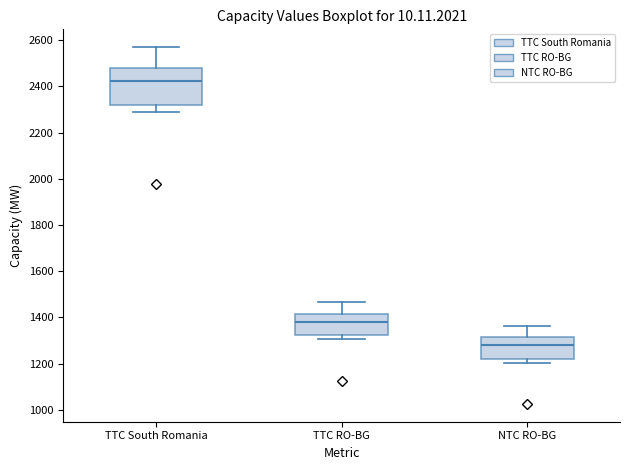

Reading left to right, transcribe this box plot: for each box, give where its median line is, the range the box spans, and where its two whiskers end, as read against the y-axis. The values are not printed on the chart, so give them approximately, as read against the axis.

TTC South Romania: median 2420, box 2320 to 2480, whiskers 2300 to 2580
TTC RO-BG: median 1380, box 1320 to 1420, whiskers 1300 to 1460
NTC RO-BG: median 1280, box 1220 to 1320, whiskers 1200 to 1360